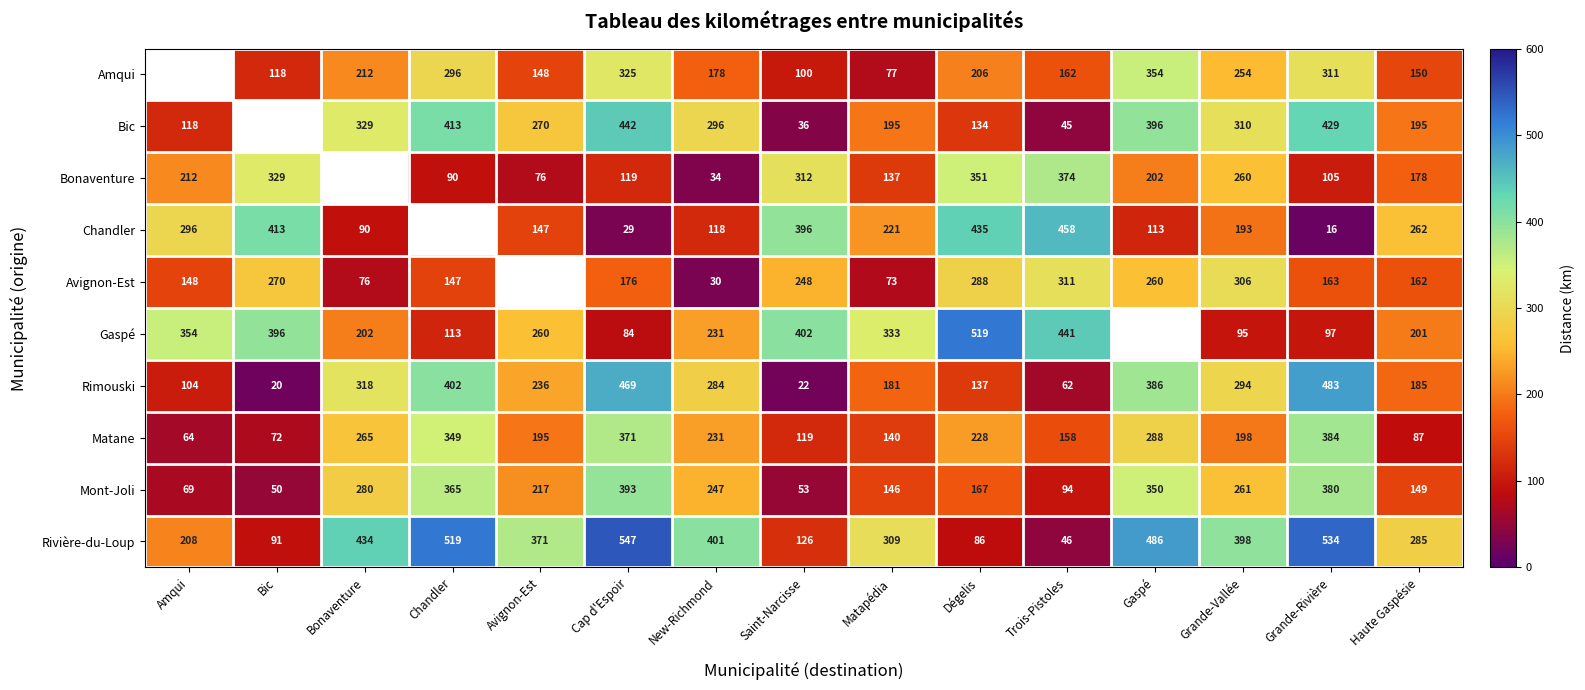

What is the sum of the Chandler values at Dégelis and Amqui?

731